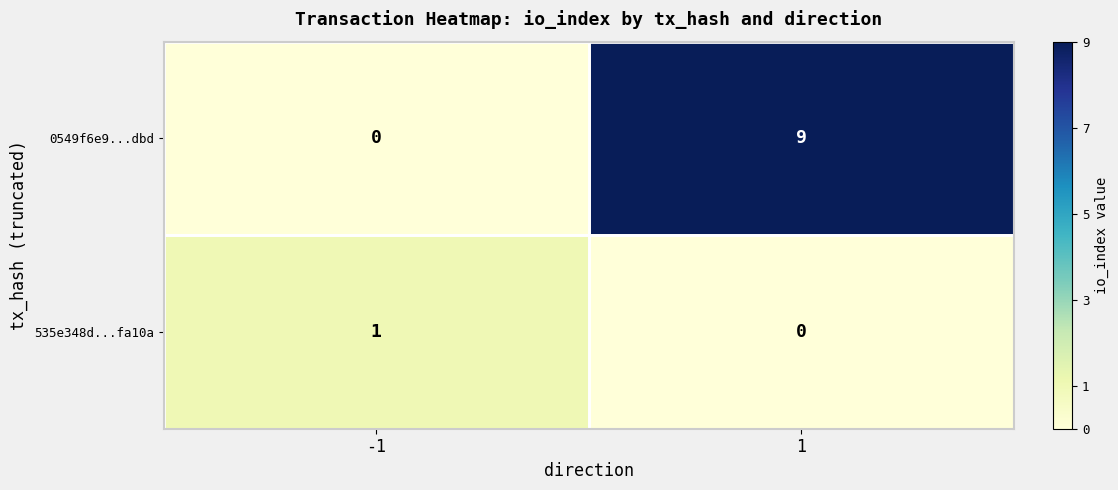

What is the sum of the 0549f6e9...dbd values at -1 and 1?

9